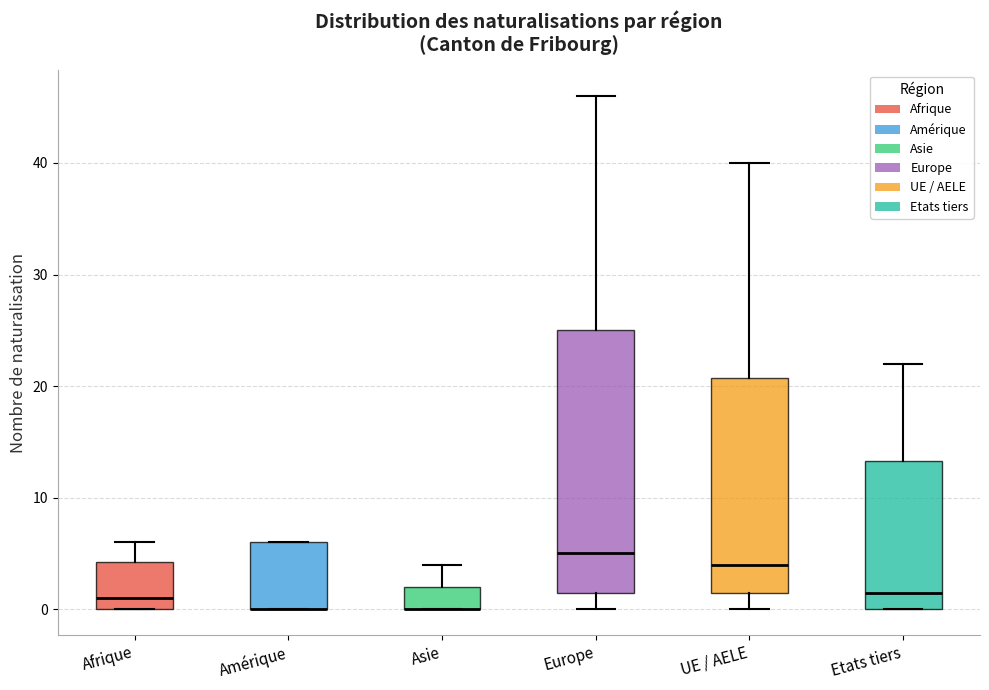

Where is the upper edge of the box for Europe on the y-axis? The values are not printed on the chart, so give them approximately, as read against the axis.

25